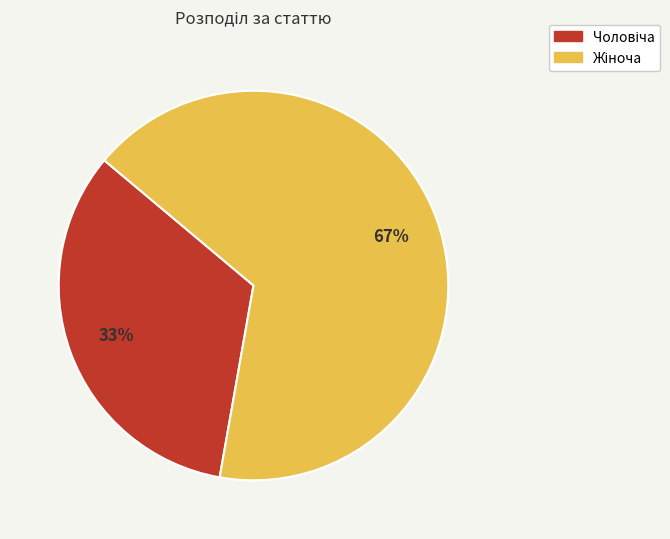

Is there any slice that represents more than half of the pie?

Yes